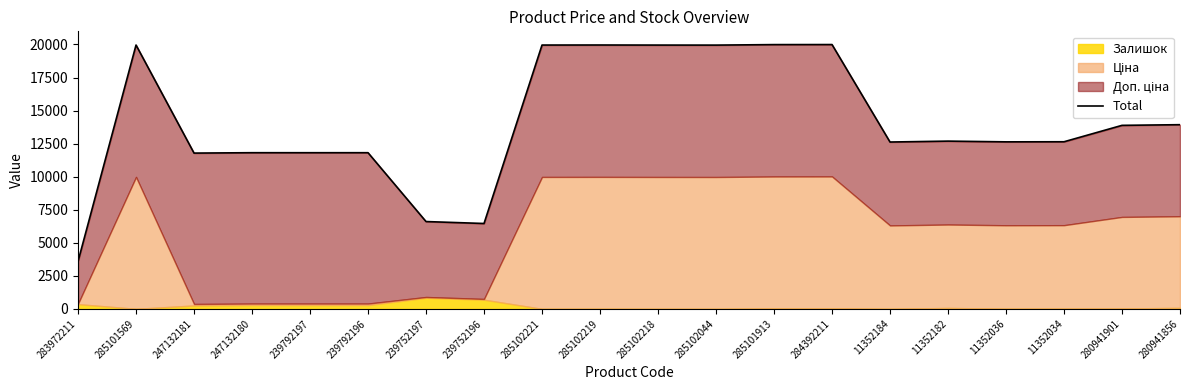

What is the sum of the values at 11352034 and 284392211?

32634.5